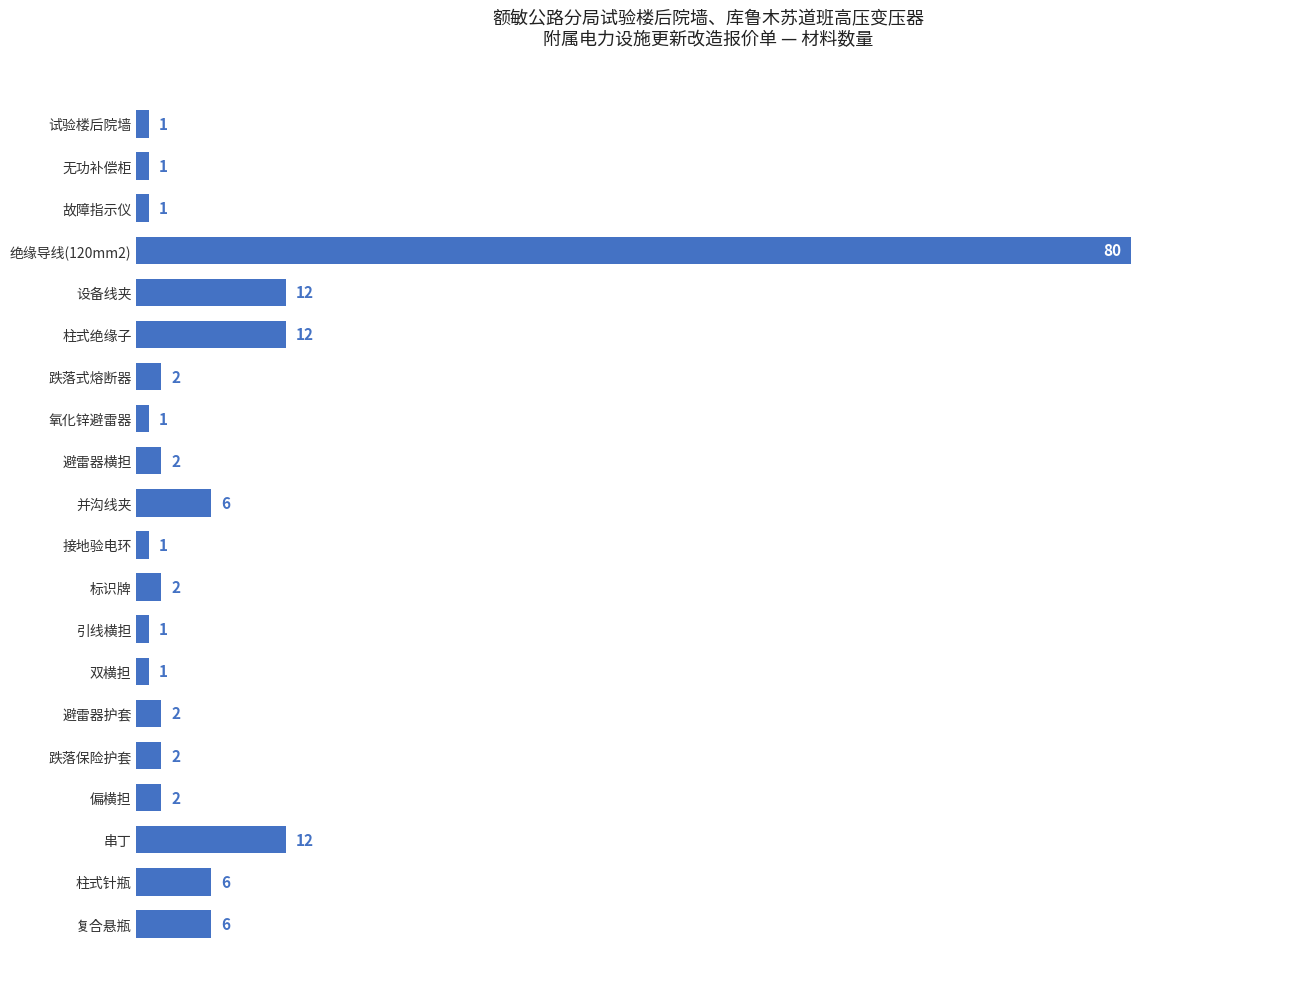

What is the change in value from 无功补偿柜 to 绝缘导线(120mm2)?

+79